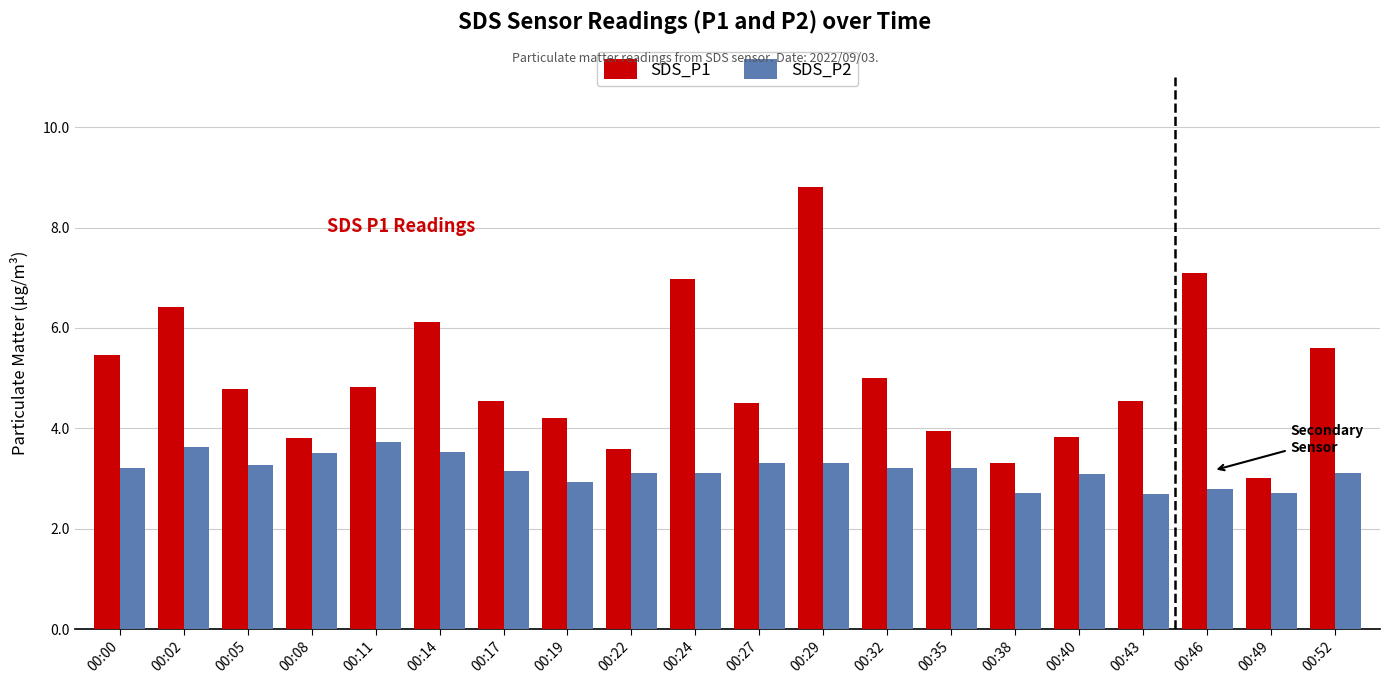

What is the difference between the maximum and minimum values in the SDS_P2 series?

1.0